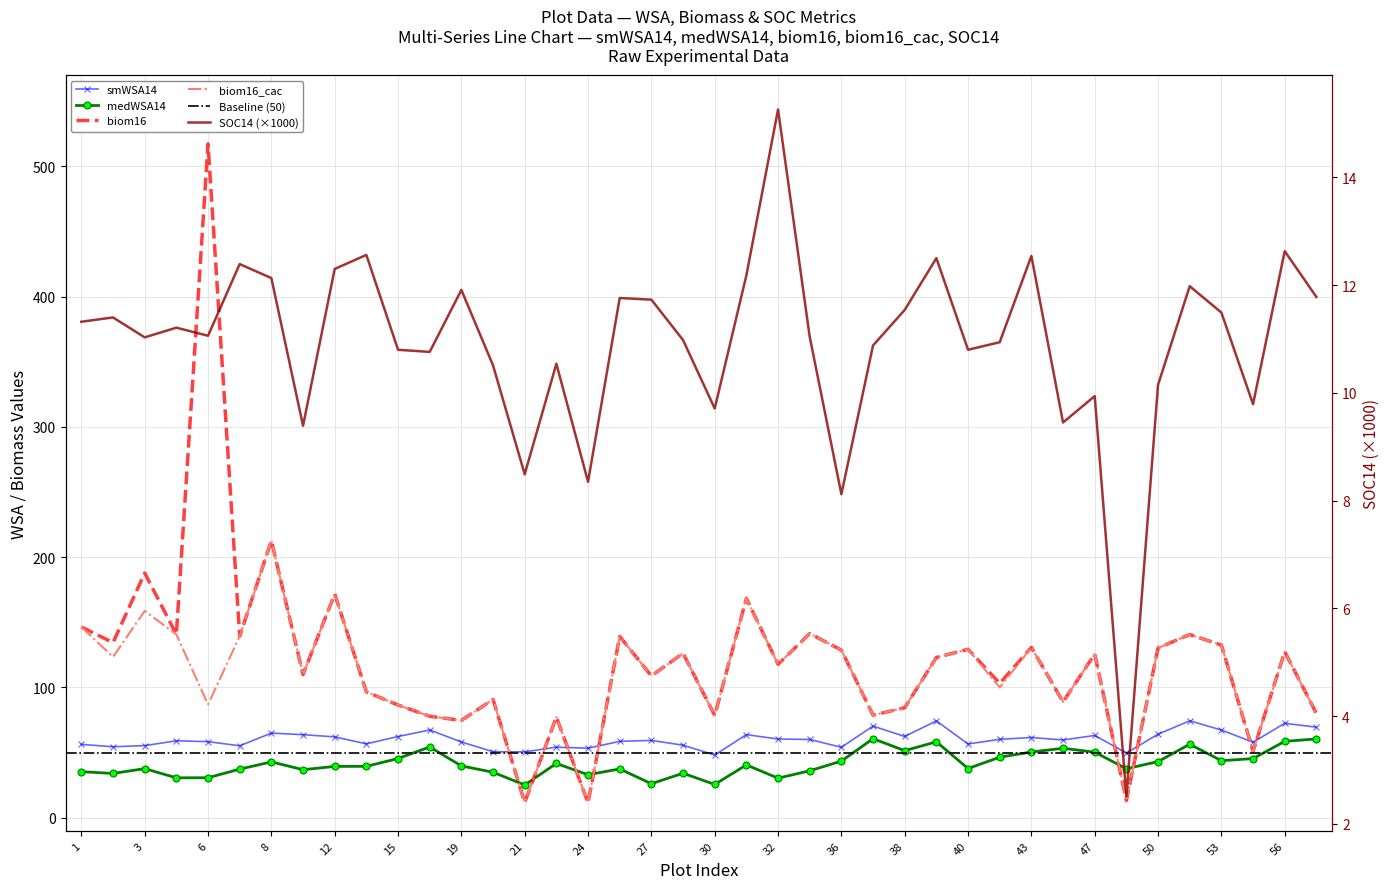

At which label does biom16_cac first exceed 123?

1